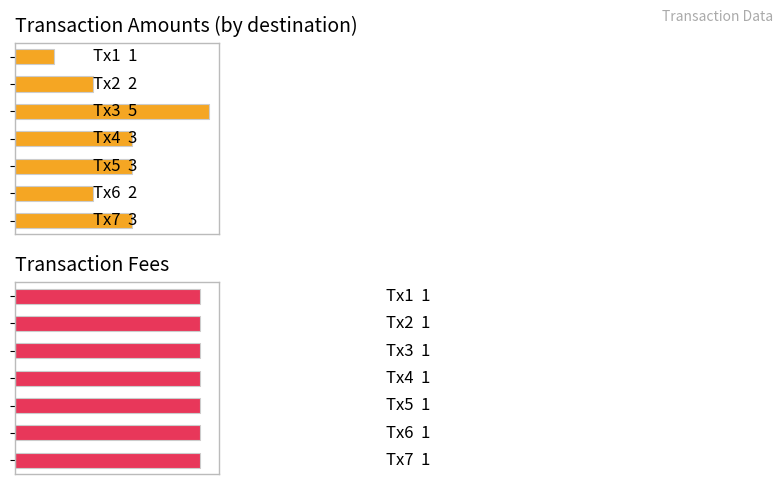

List the labels in order of Transaction Fees value, smallest first.

0, 2, 3, 4, 5, 6, 1